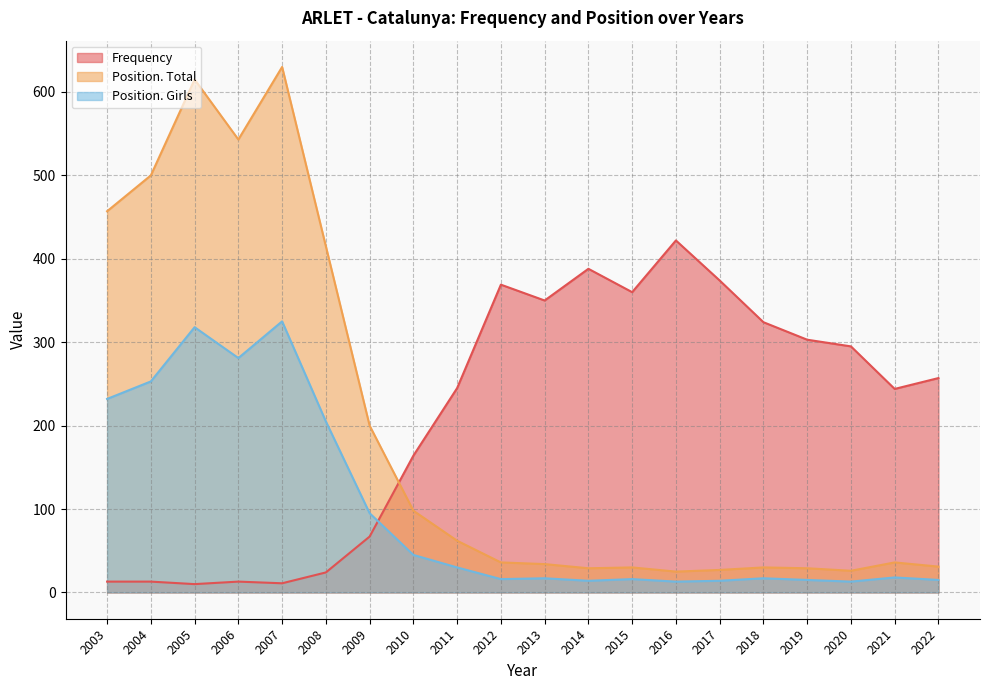

What is the sum of the Position. Total values at 2007 and 2009?

830